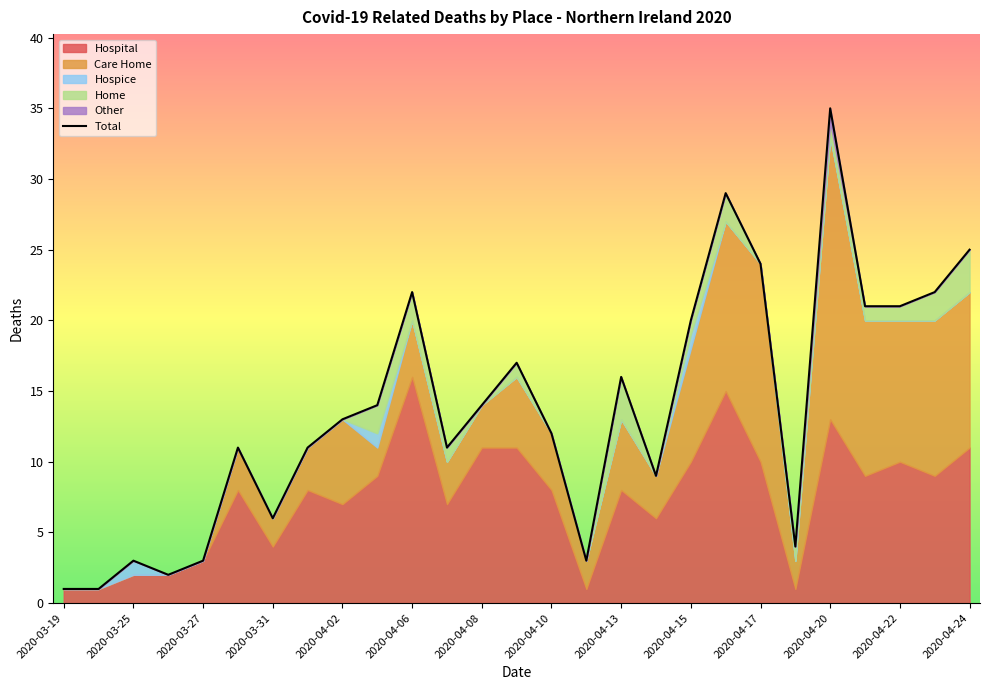

The value of Hospice at 2020-04-09 is -1. True or false?

False